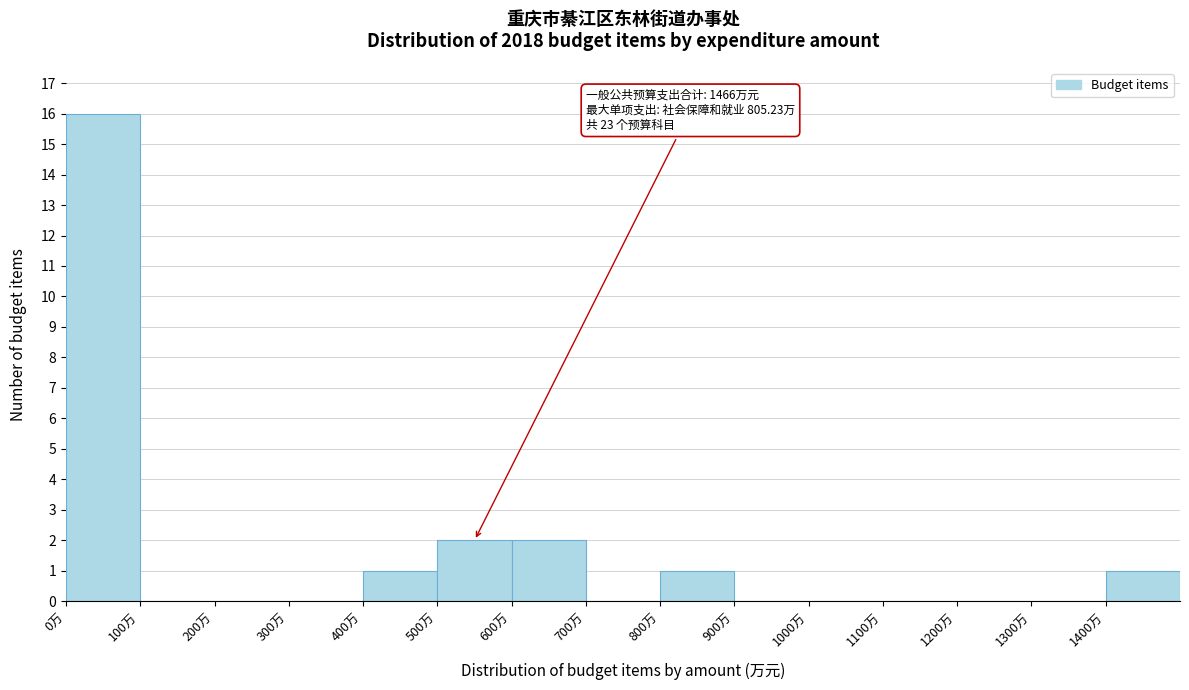

Over which range of the x-axis is the bar tallest?

0 to 100